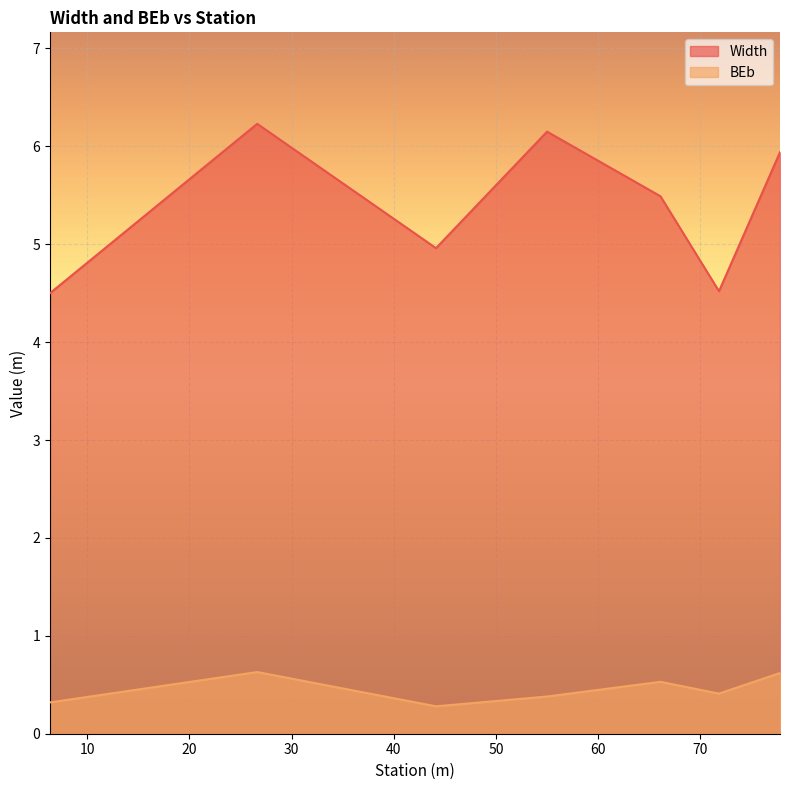

The Width series shows 3.4 at 77.8. True or false?

False